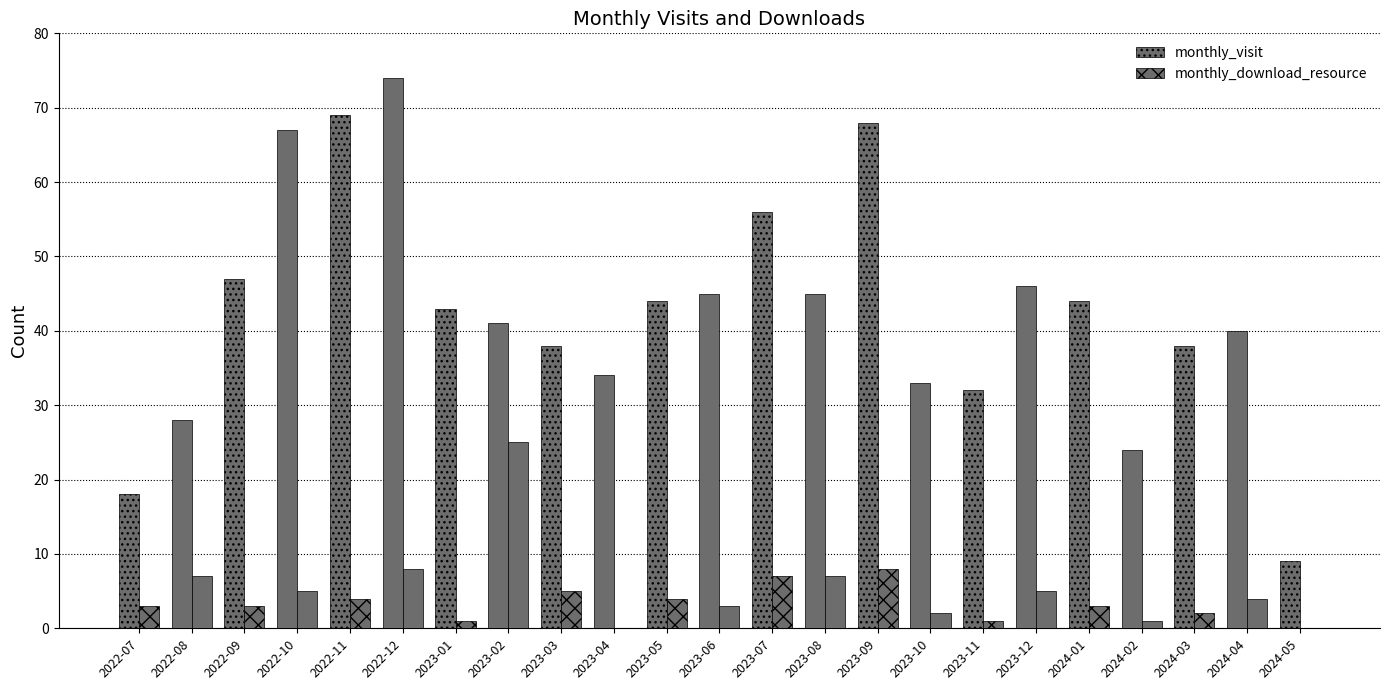

How many series are shown in this chart?

2